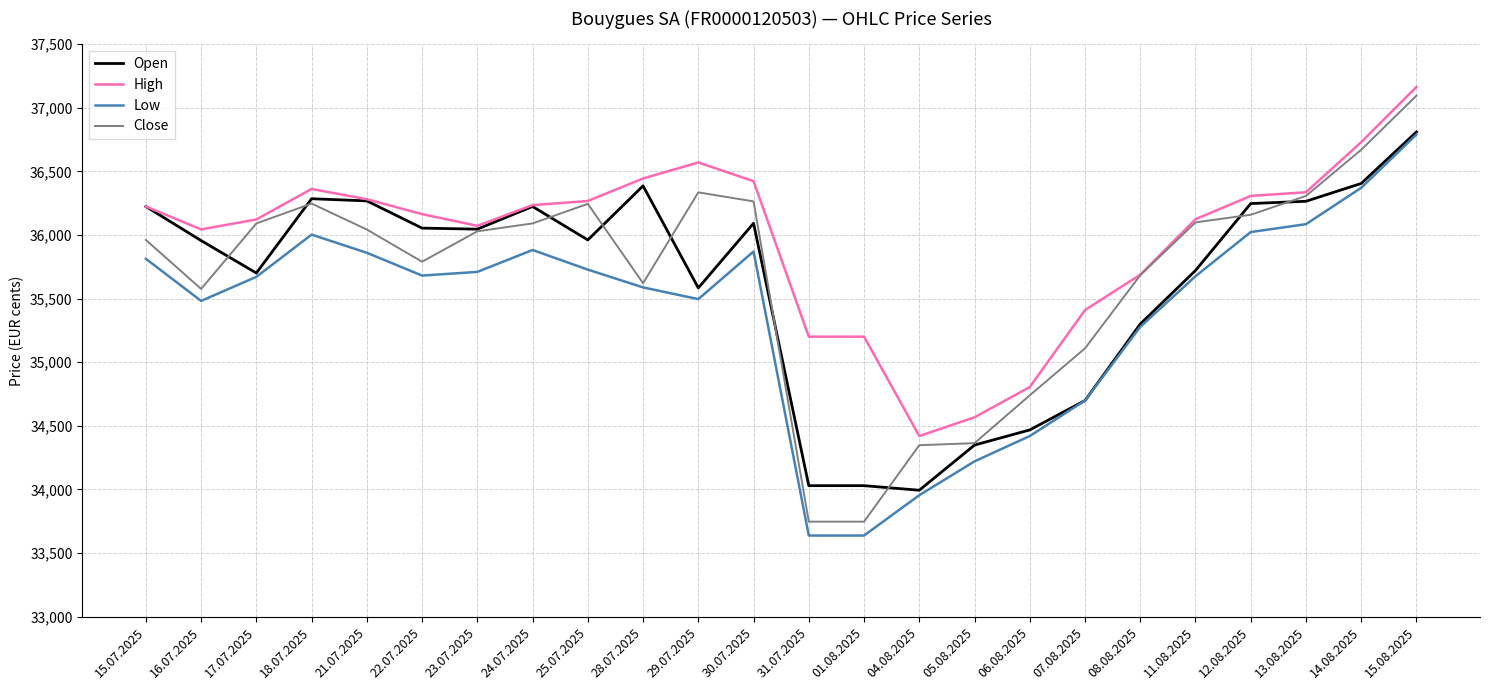

True or false: High and Low intersect in this chart.

False